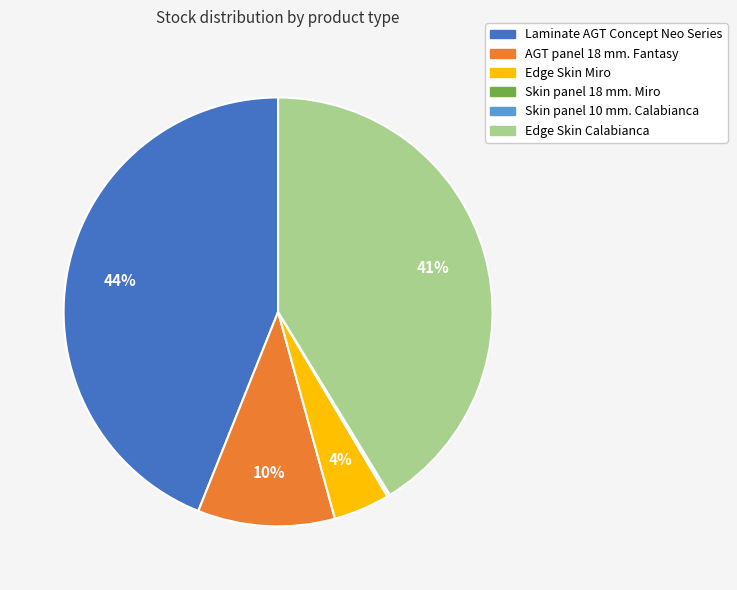

To the nearest percent, what is the difference between the largest and smallest slice percentages?

44%